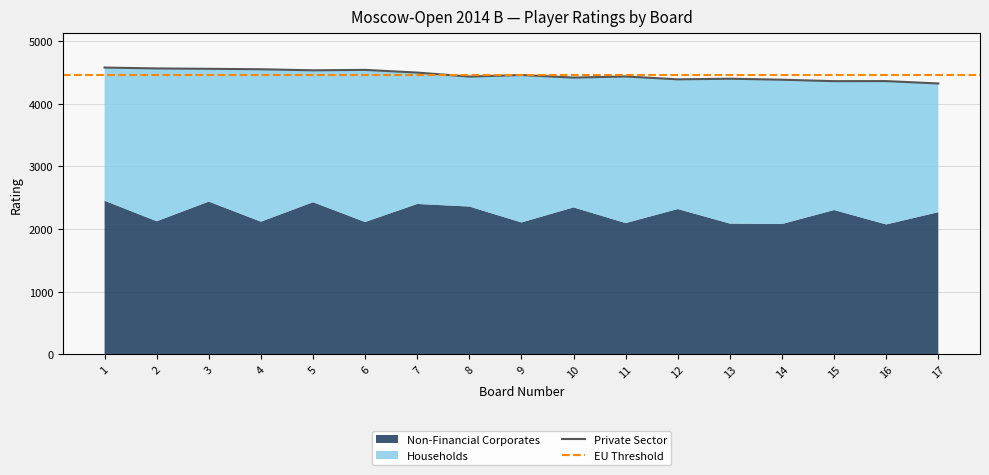

How many interior local valleys does the Households series have?

6